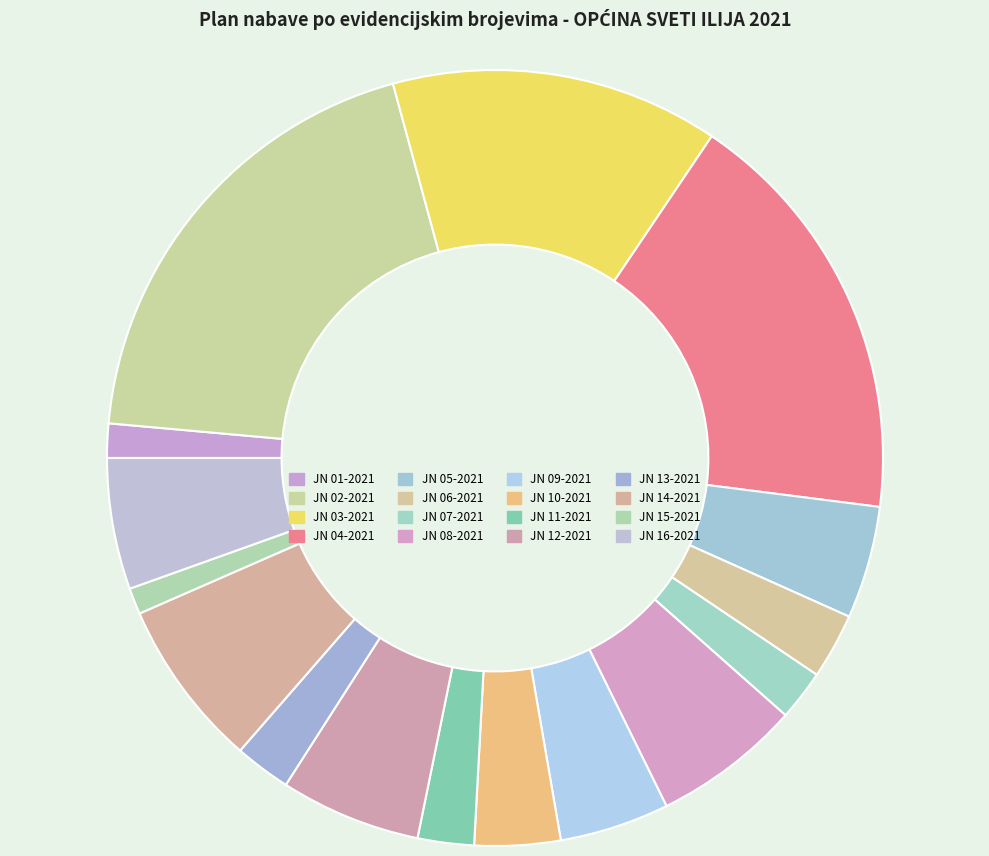

What percentage is the JN 08-2021 slice, to the nearest percent?

6%